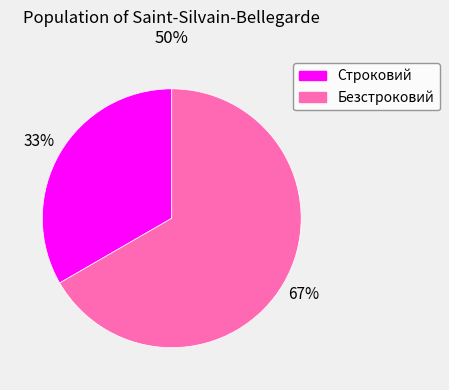

Between Безстроковий and Строковий, which is larger?

Безстроковий